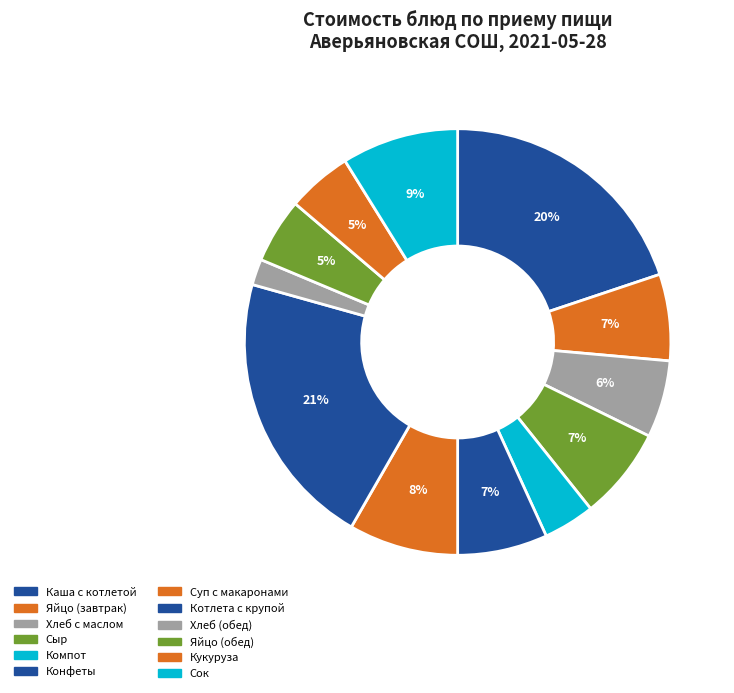

How many slices are in this pie chart?

12